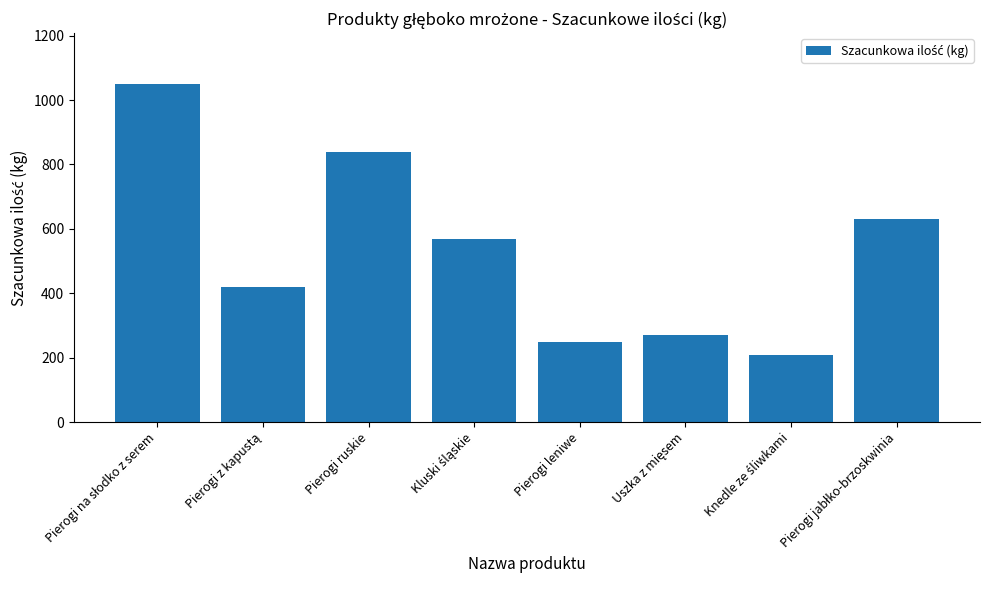

What is the greatest value displayed?

1050